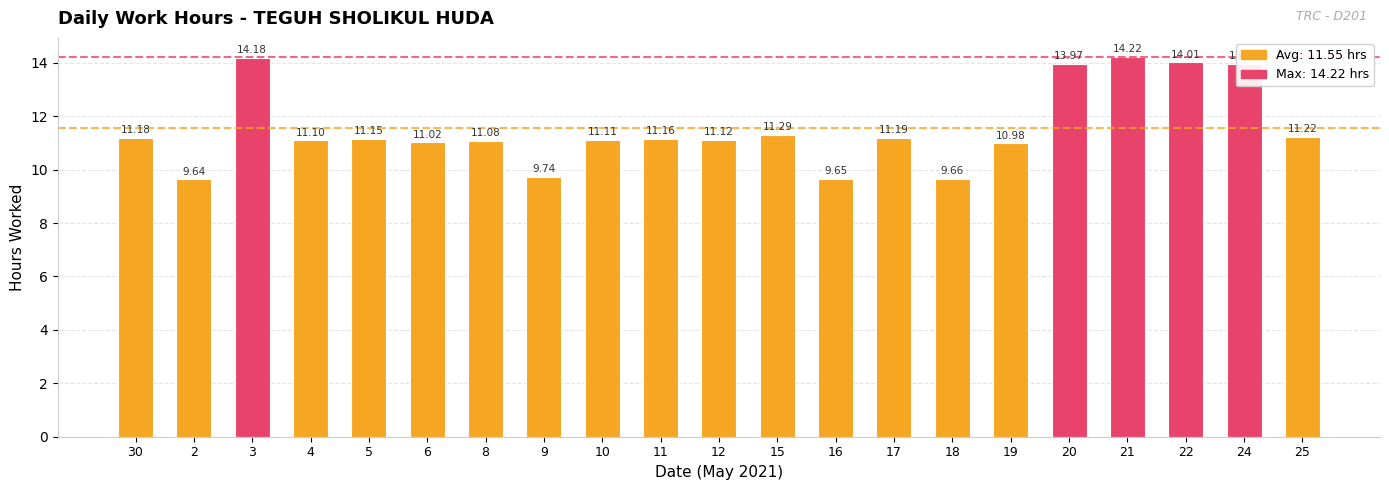

Are the bars horizontal?

No